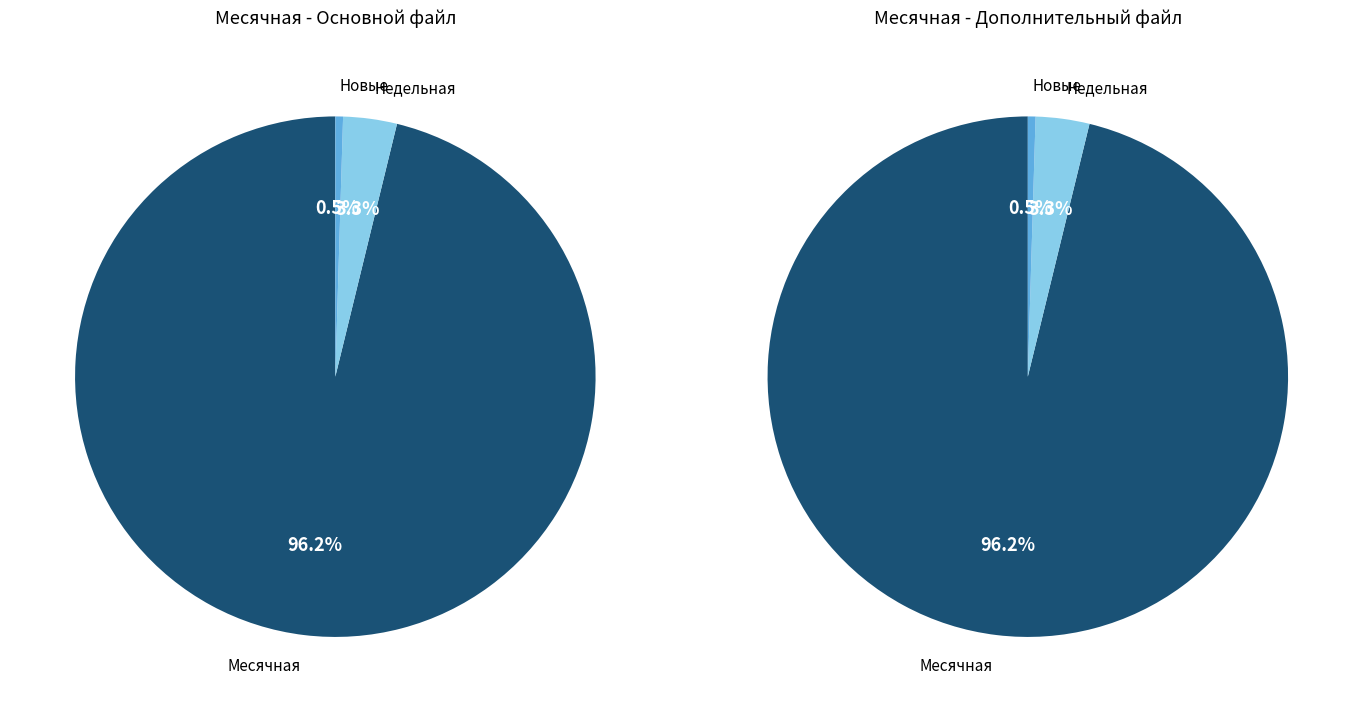

What percentage is NOT represented by Новые?

99.5%